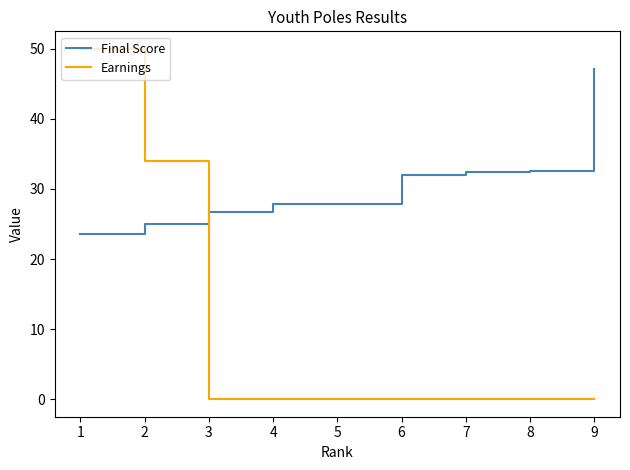

List the series in order of their peak value, lowest first.

Final Score, Earnings